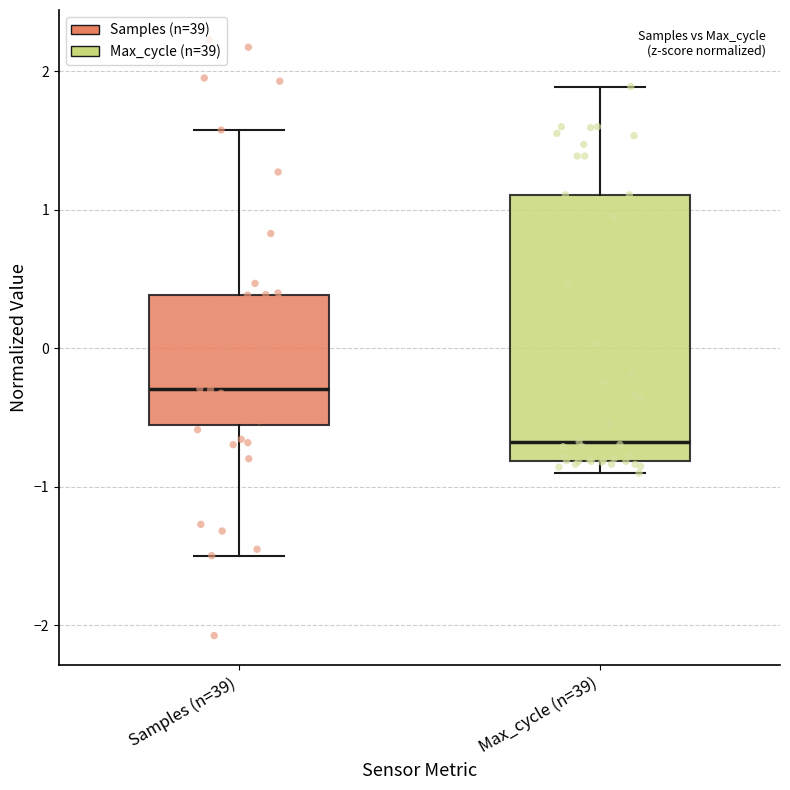

Which box has the lowest median line?

Max_cycle (n=39)